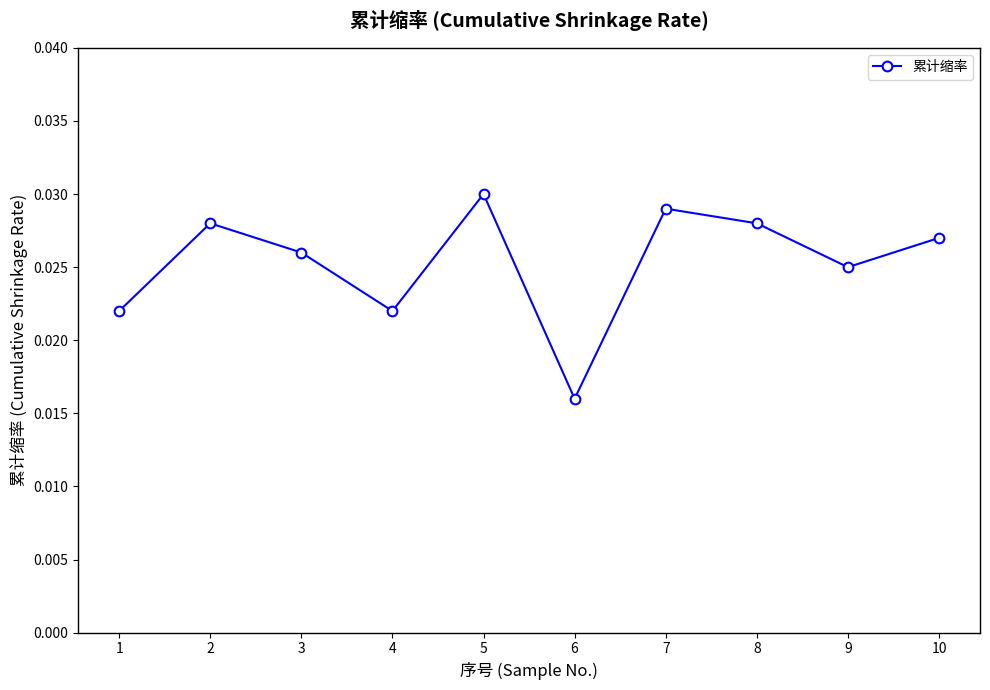

At which category does the chart reach its peak across all series?

5